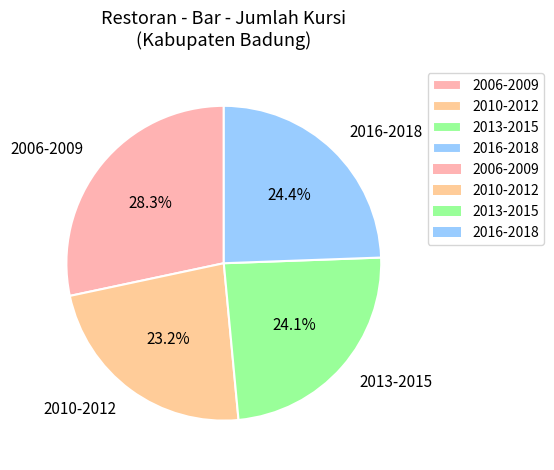

Count the number of slices in the pie.

4